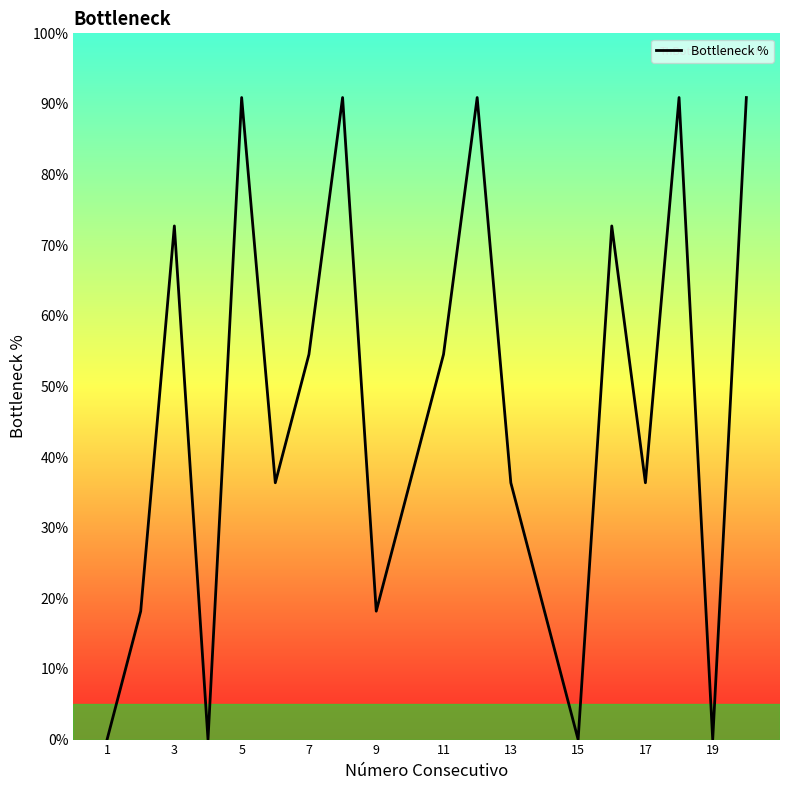

What is the average value?

45.5